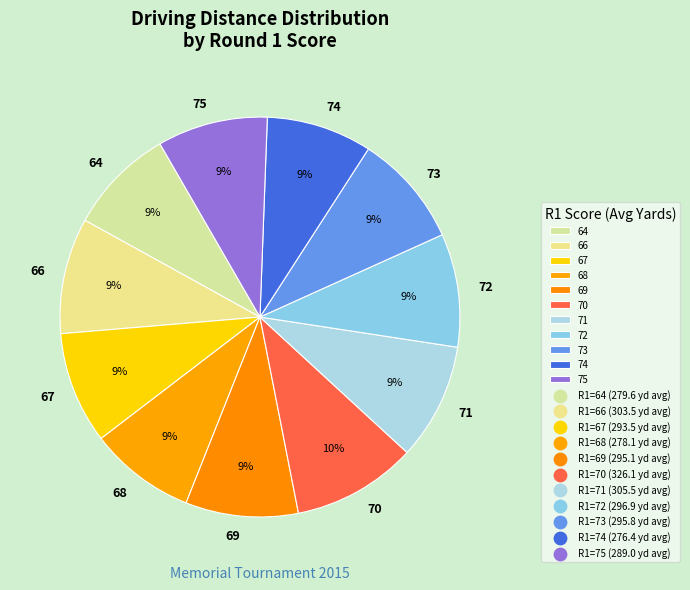

To the nearest percent, what portion does 73 represent?

9%